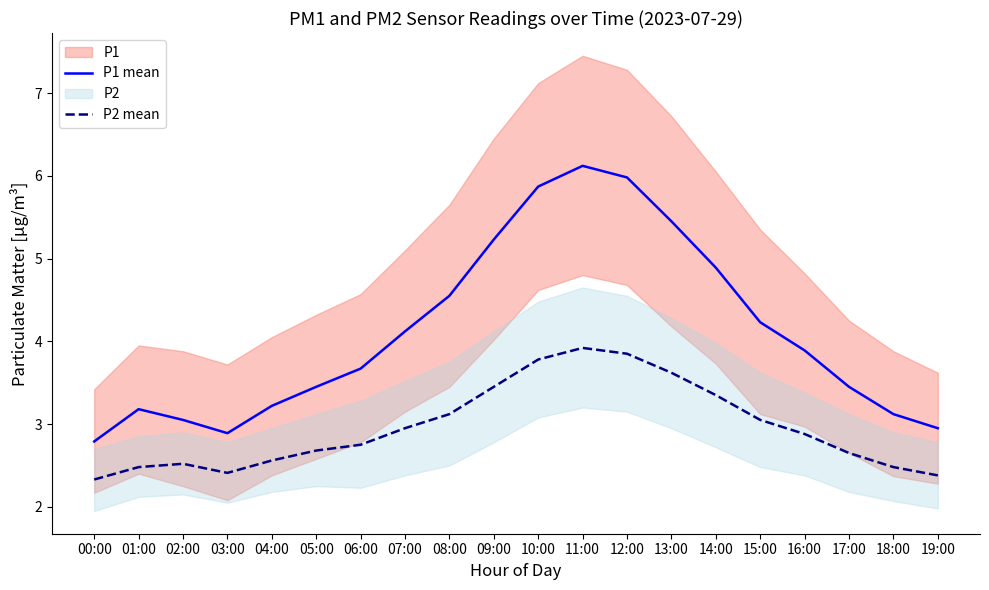

Reading right to left, list all the values displayed in this chart.

P1 mean: 3.0	3.1	3.5	3.9	4.2	4.9	5.5	6.0	6.1	5.9	5.2	4.5	4.1	3.7	3.5	3.2	2.9	3.0	3.2	2.8
P2 mean: 2.4	2.5	2.6	2.9	3.0	3.4	3.6	3.9	3.9	3.8	3.5	3.1	3.0	2.8	2.7	2.6	2.4	2.5	2.5	2.3